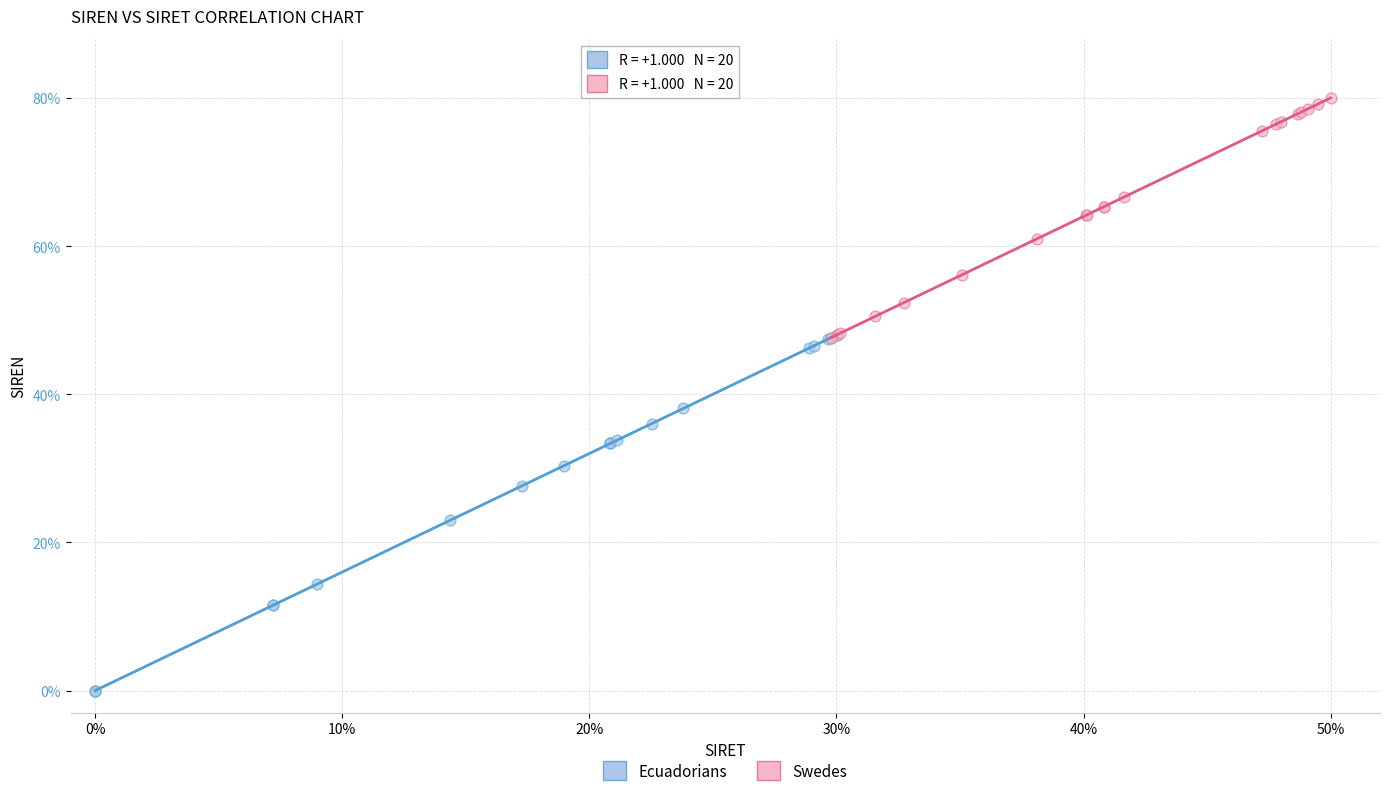

Which series contains the highest Y value?

Swedes